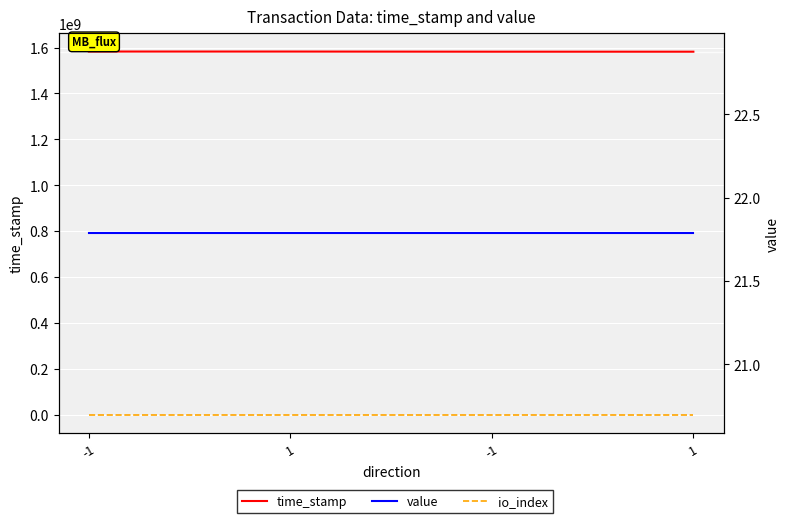

Reading right to left, what are all the values shown in this chart?

time_stamp: 1582093360.0	1582141360.0	1582760516.0	1582829528.0
io_index: 3.0	0.0	3.0	10.0
value: 21.8	21.8	21.8	21.8